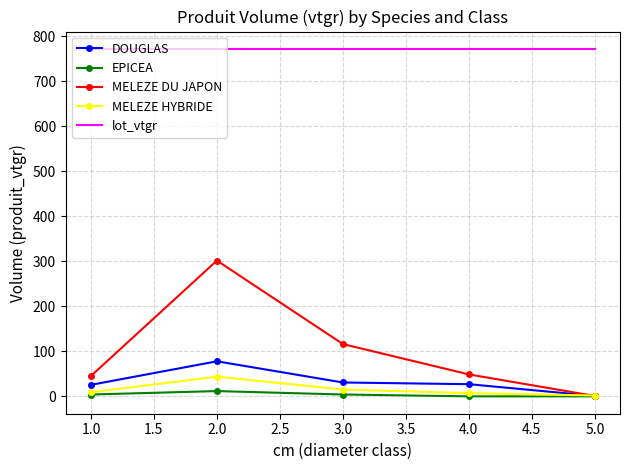

What is the greatest value displayed?

772.4